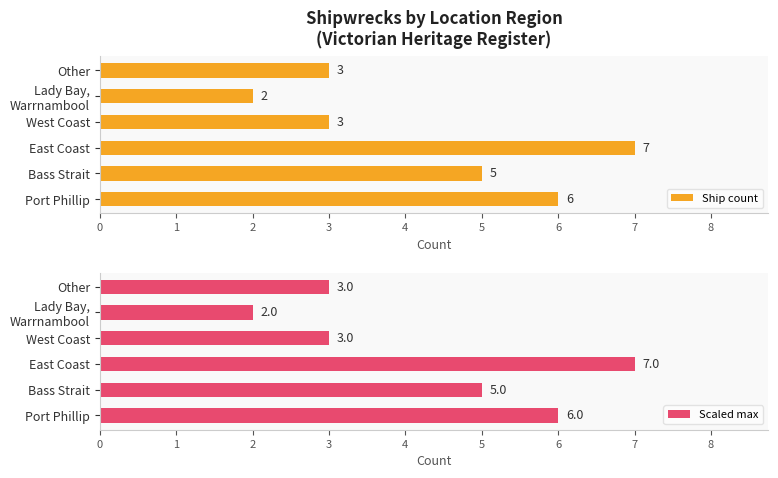

Does the chart contain stacked bars?

No